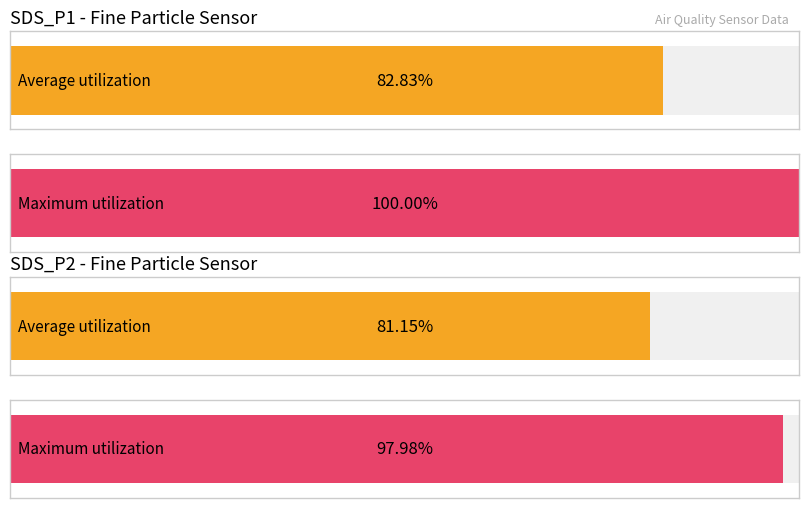

Rank the series at SDS_P1 from lowest to highest value.

Average utilization, Maximum utilization